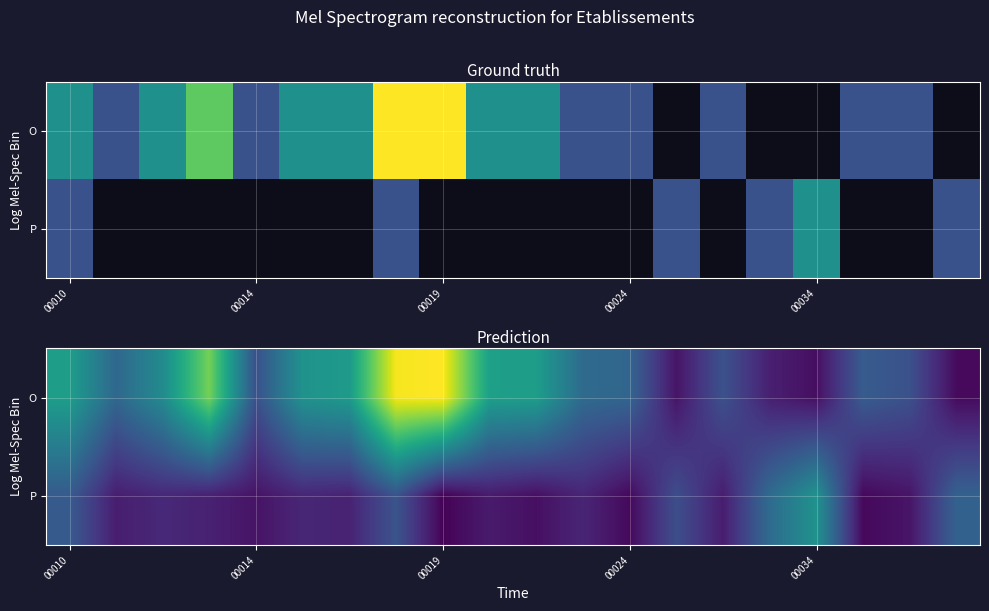

List the series in order of their overall mean, highest first.

O, P